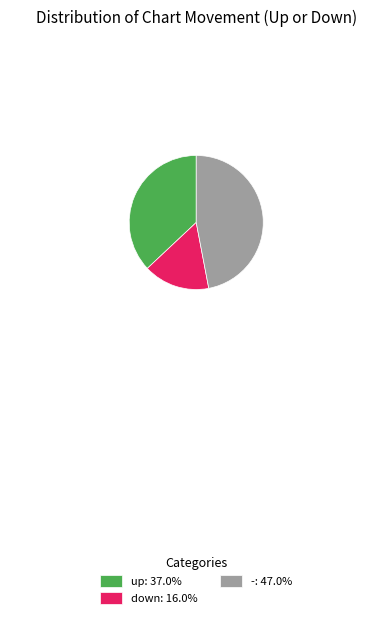

Rank the categories by value from highest to lowest.

-, up, down